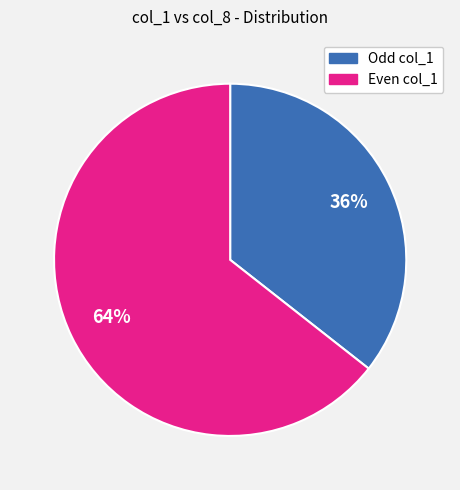

Does any single category account for the majority?

Yes